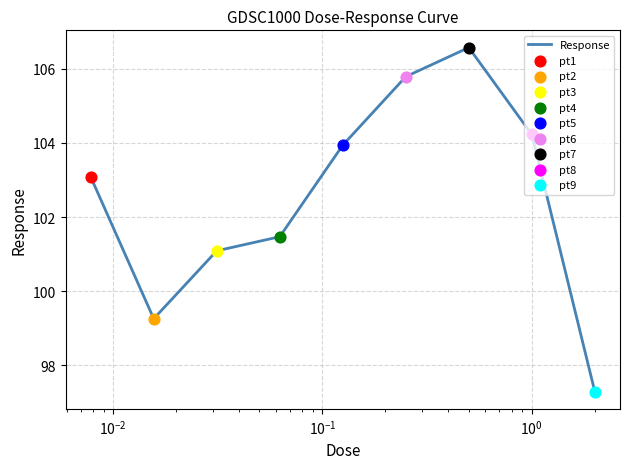

What is the maximum value shown in the chart?

106.6